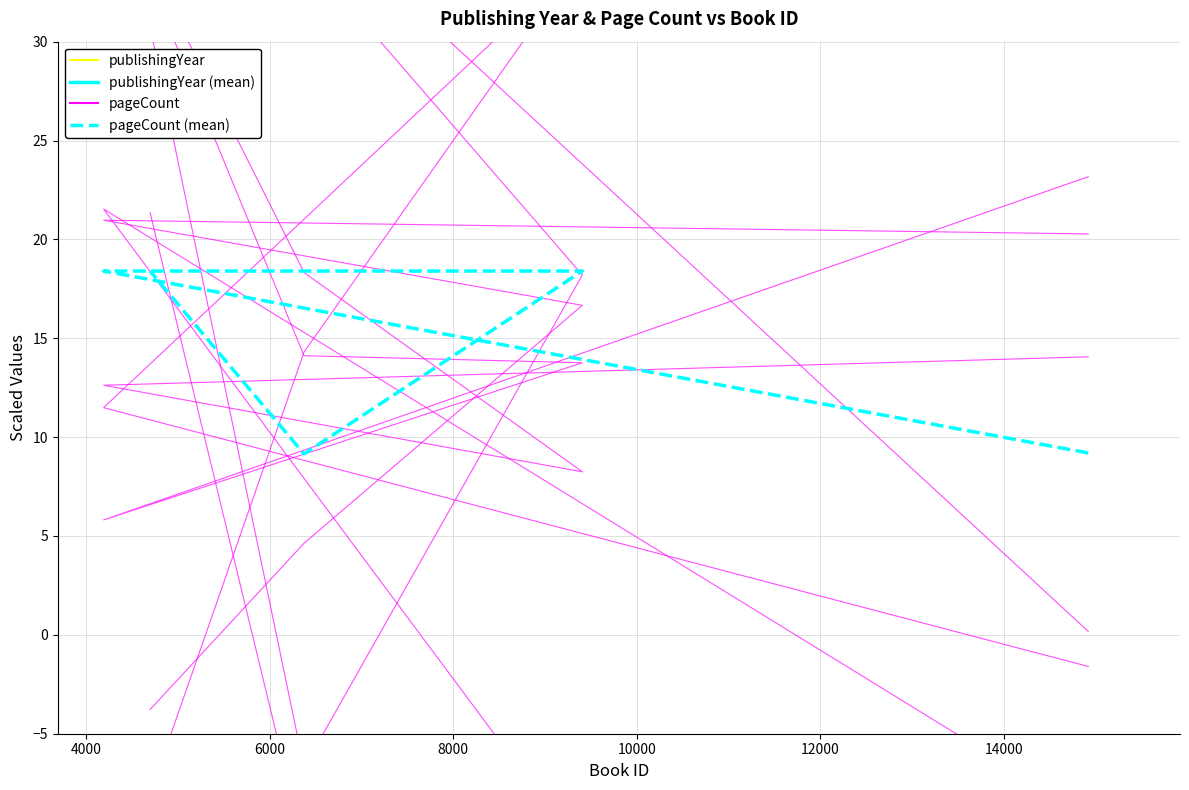

True or false: pageCount (mean) has more than 2 points higher than both neighbors.

False